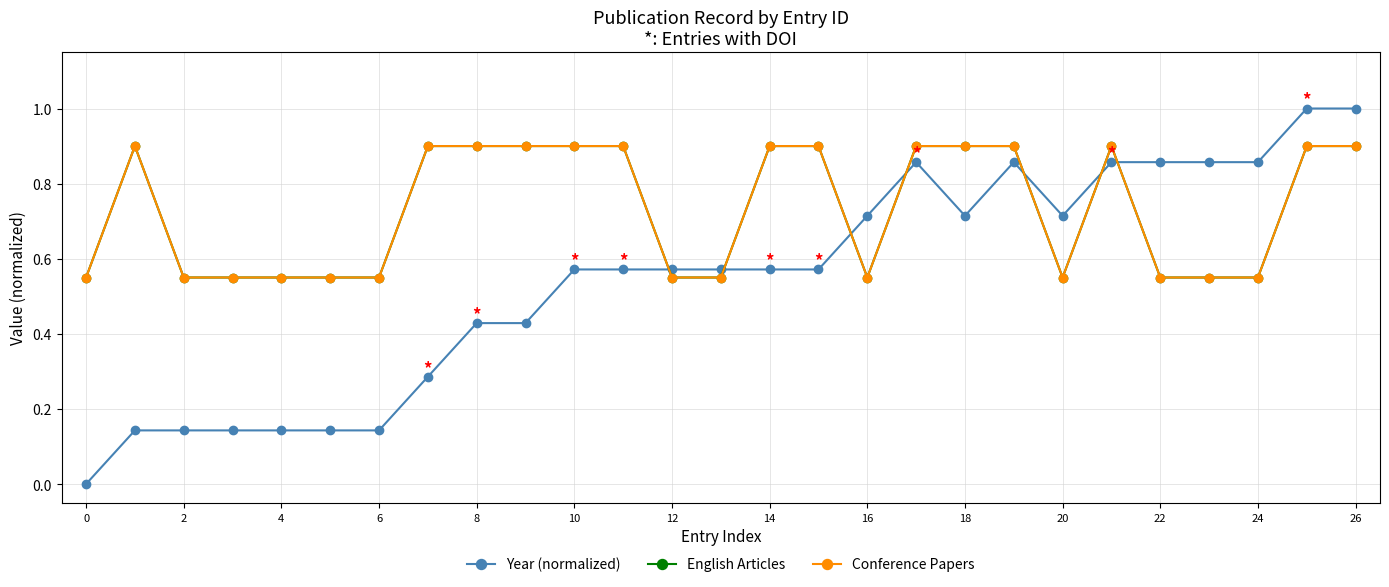

Does the chart have visible grid lines?

Yes